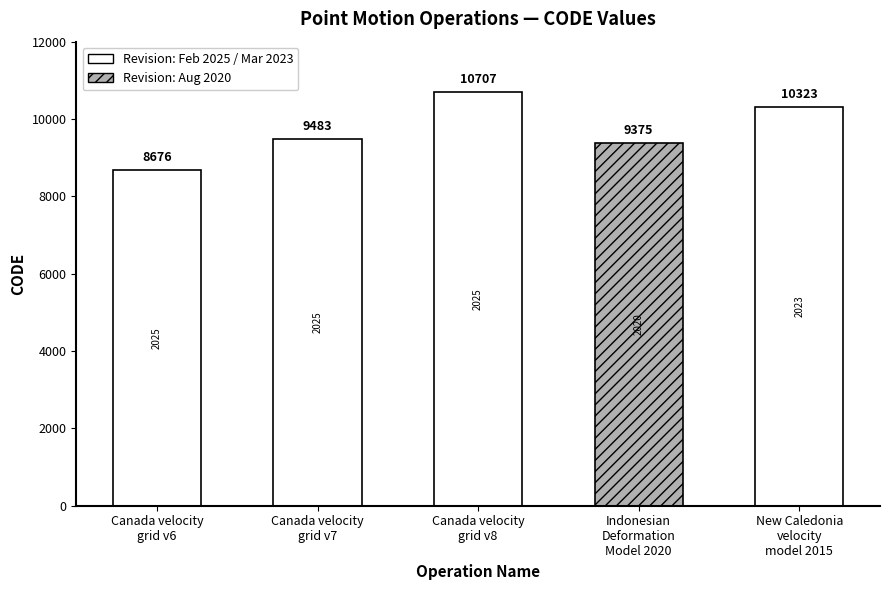

The chart shows a value of 9483 at Canada velocity
grid v7. True or false?

True